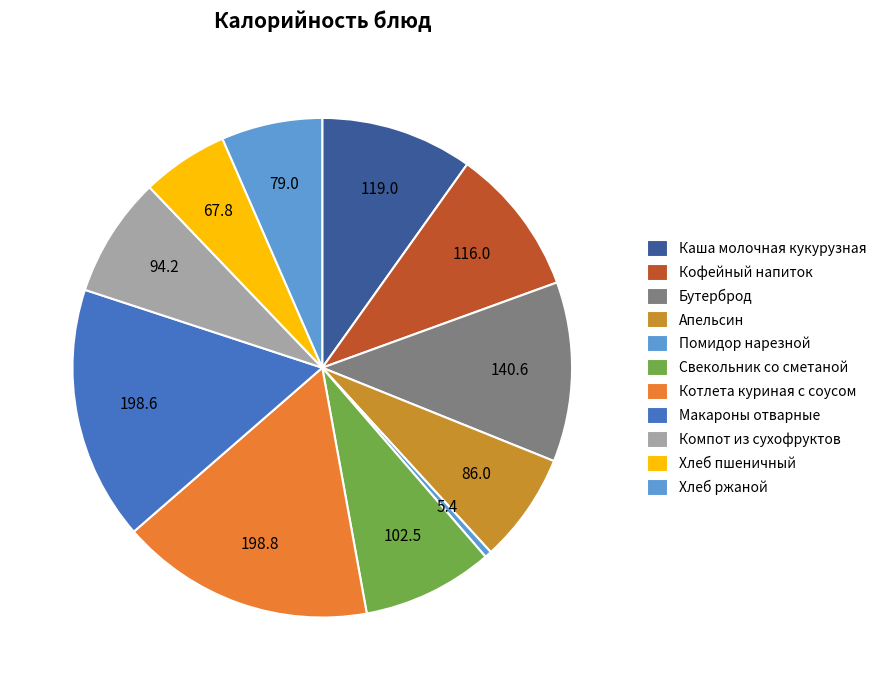

Rank the categories by value from lowest to highest.

Помидор нарезной, Хлеб пшеничный, Хлеб ржаной, Апельсин, Компот из сухофруктов, Свекольник со сметаной, Кофейный напиток, Каша молочная кукурузная, Бутерброд, Макароны отварные, Котлета куриная с соусом